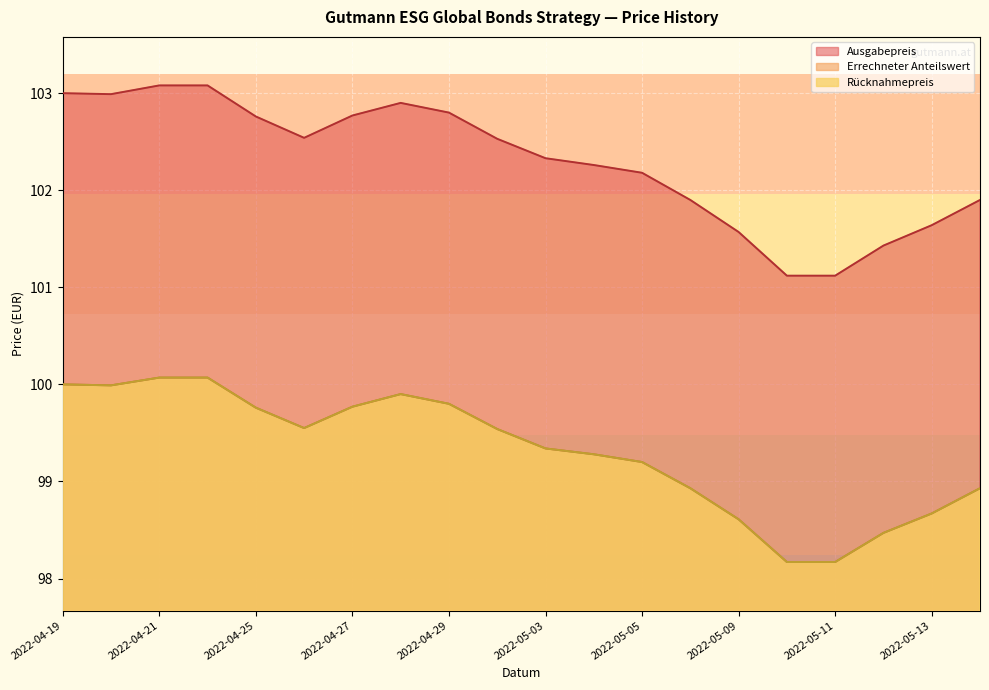

Which has a higher value, 2022-04-20 or 2022-04-27?

2022-04-20